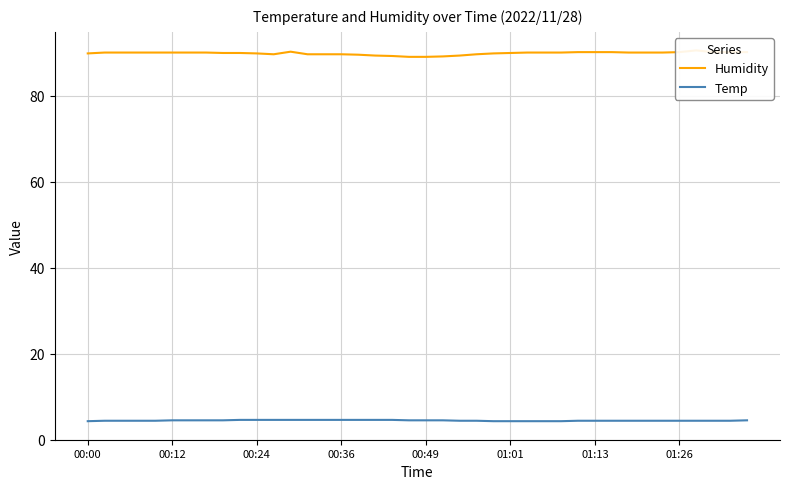

True or false: Temp has more than 2 interior local peaks.

False